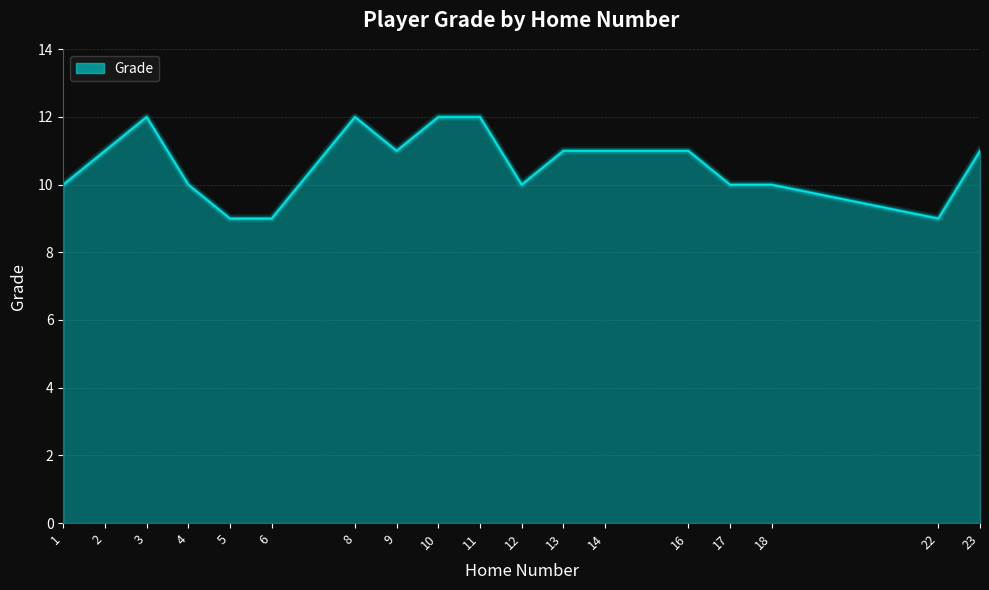

How many lines are shown in the chart?

1